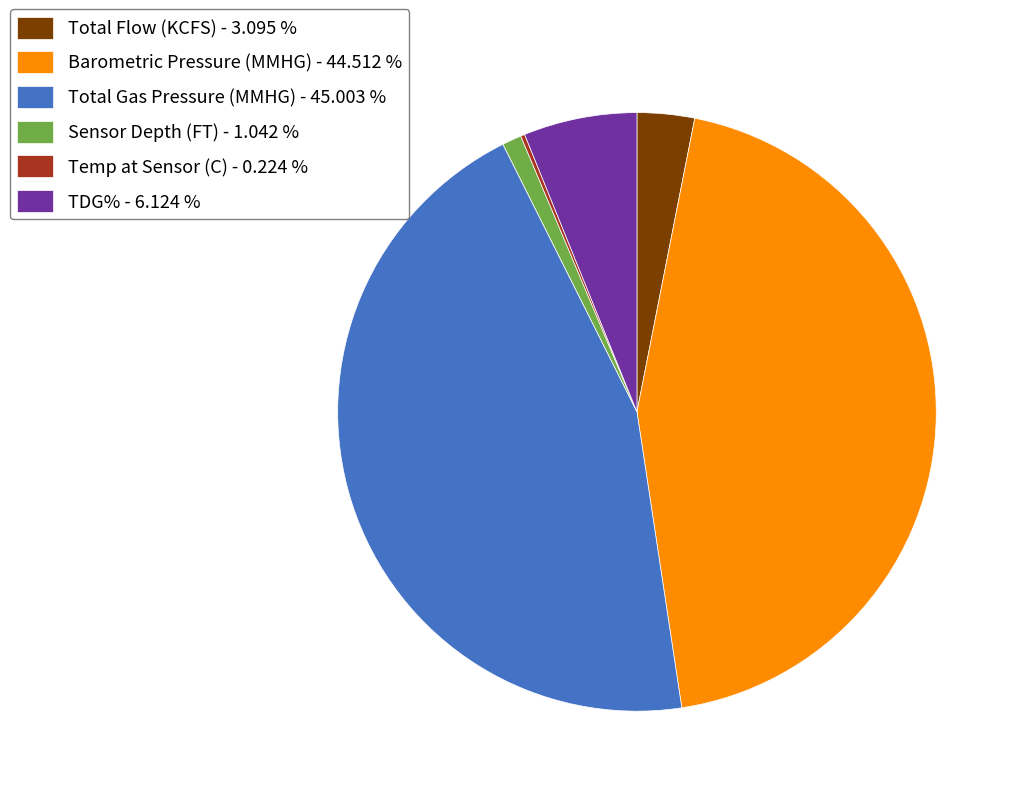

Is the sum of TDG% - 6.124 % and Sensor Depth (FT) - 1.042 % greater than half?

No